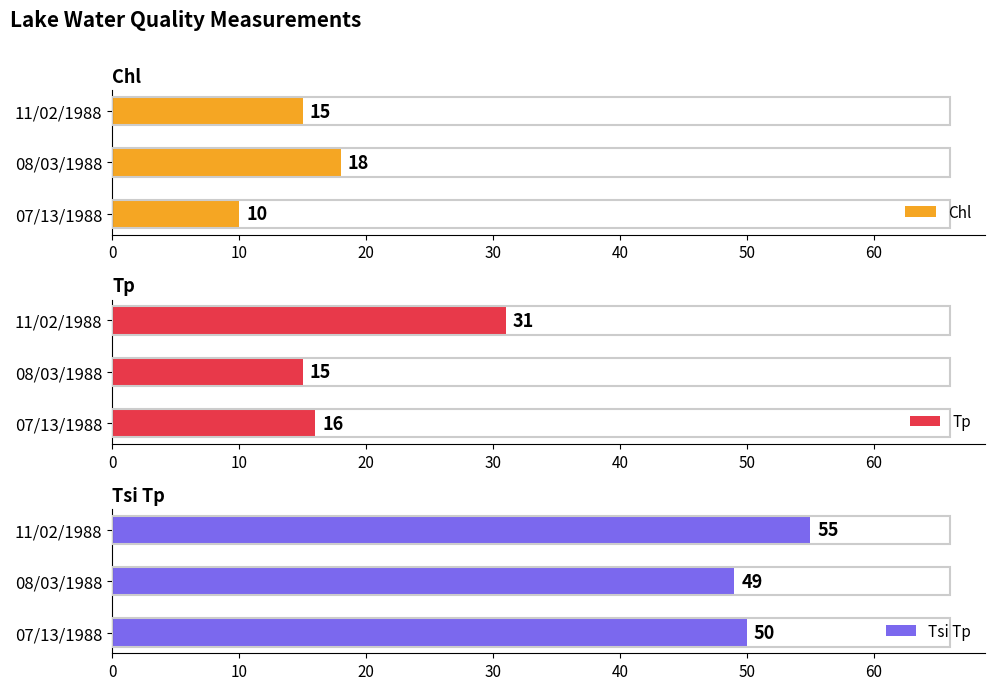

List the labels in order of Chl value, largest first.

08/03/1988, 11/02/1988, 07/13/1988